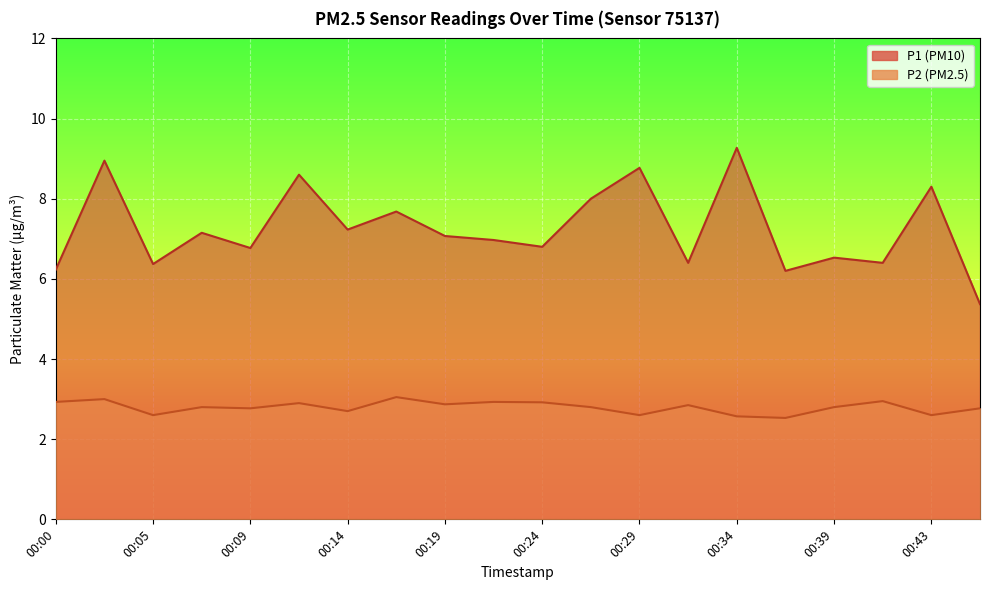

Read the P2 value at 00:12.

2.9